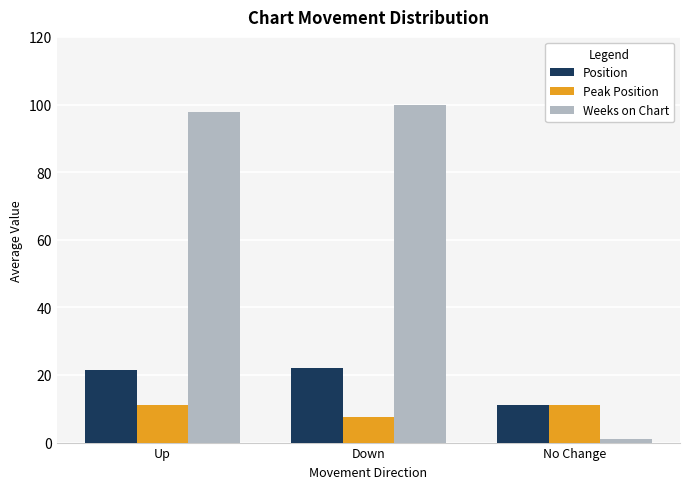

True or false: Peak Position has a value of 11.2 at Up.

True